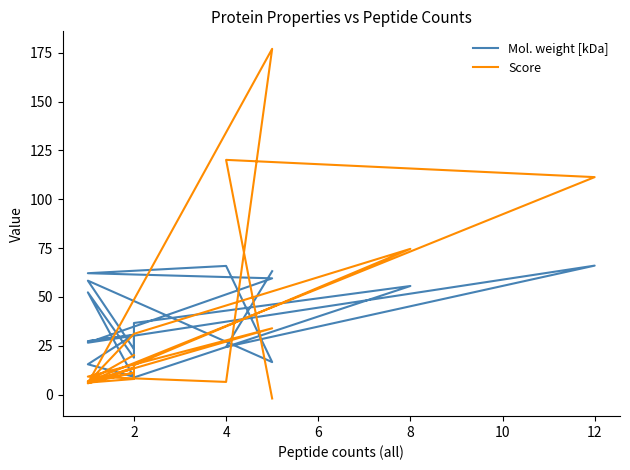

Does the chart have visible grid lines?

No